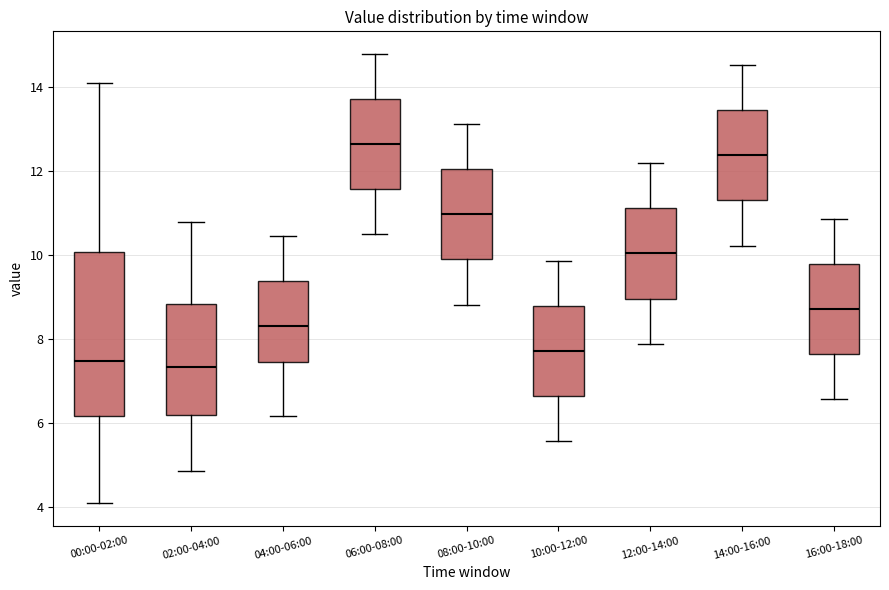

Reading left to right, transcribe this box plot: for each box, give where its median line is, the range the box spans, and where its two whiskers end, as read against the y-axis. The values are not printed on the chart, so give them approximately, as read against the axis.

00:00-02:00: median 7.4, box 6.2 to 10.0, whiskers 4.2 to 14.2
02:00-04:00: median 7.4, box 6.2 to 8.8, whiskers 4.8 to 10.8
04:00-06:00: median 8.4, box 7.4 to 9.4, whiskers 6.2 to 10.4
06:00-08:00: median 12.6, box 11.6 to 13.8, whiskers 10.6 to 14.8
08:00-10:00: median 11.0, box 10.0 to 12.0, whiskers 8.8 to 13.2
10:00-12:00: median 7.8, box 6.6 to 8.8, whiskers 5.6 to 9.8
12:00-14:00: median 10.0, box 9.0 to 11.2, whiskers 8.0 to 12.2
14:00-16:00: median 12.4, box 11.4 to 13.4, whiskers 10.2 to 14.6
16:00-18:00: median 8.8, box 7.6 to 9.8, whiskers 6.6 to 10.8